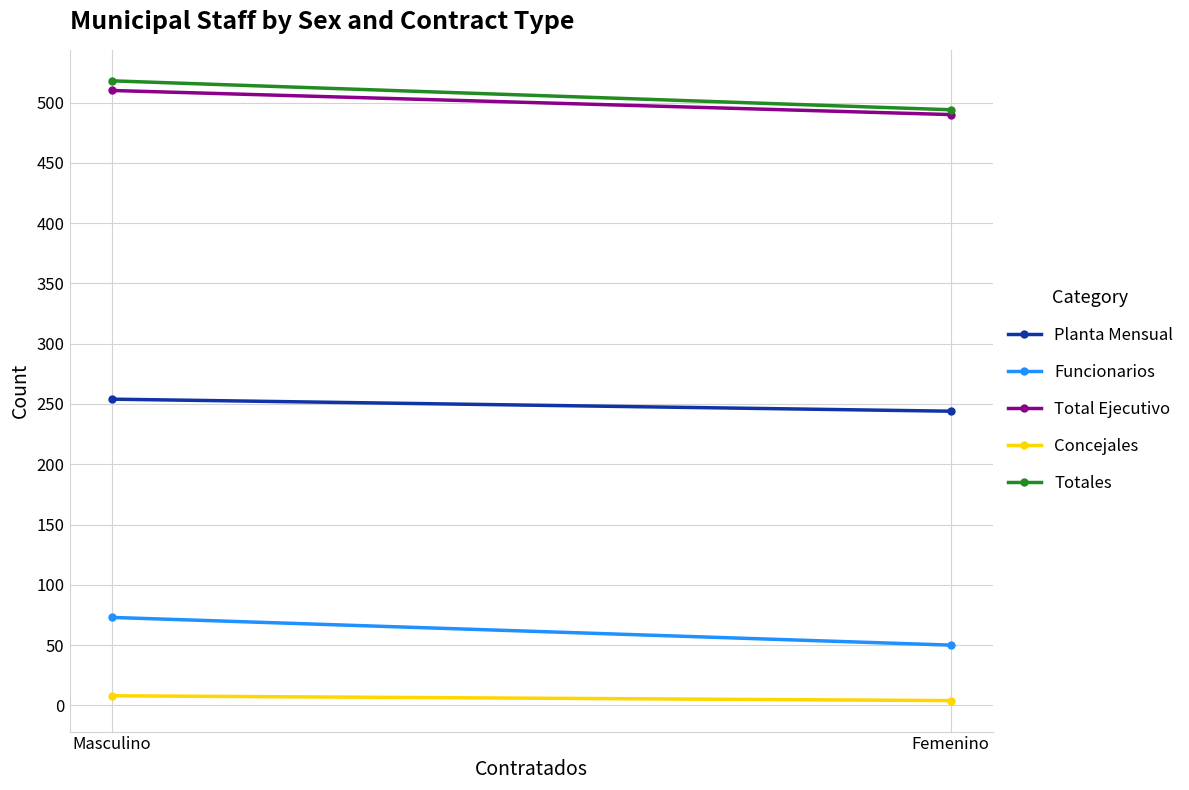

What is the smallest value displayed?

4